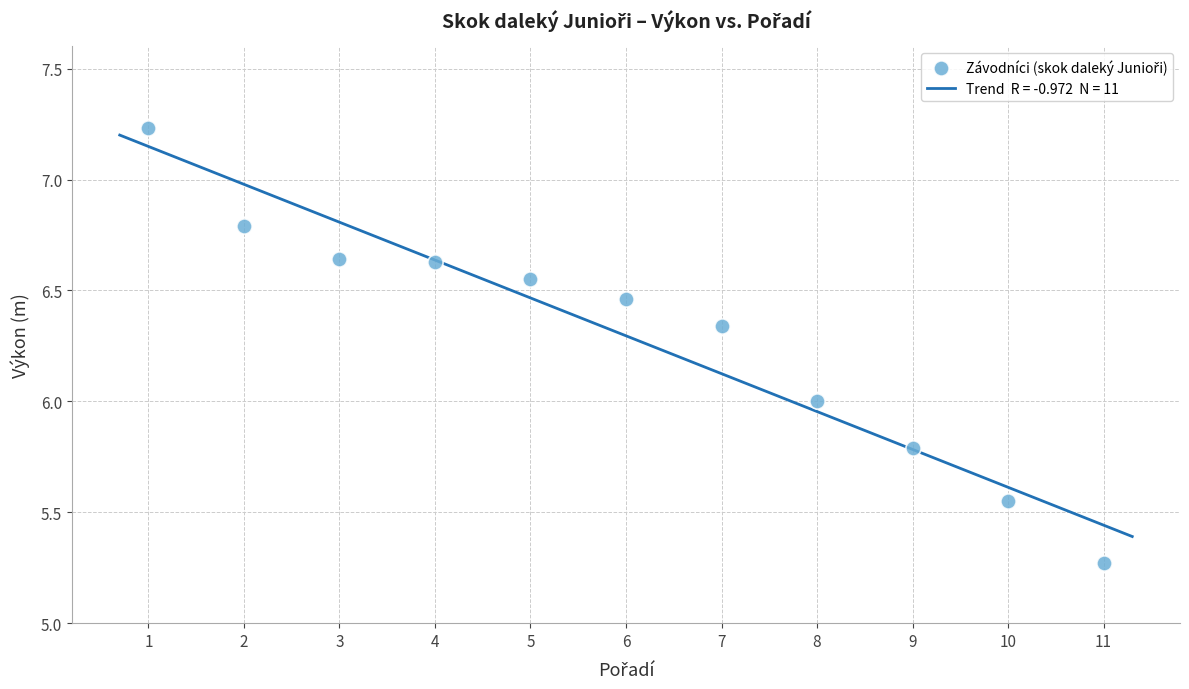

What is the average X value?

6.0